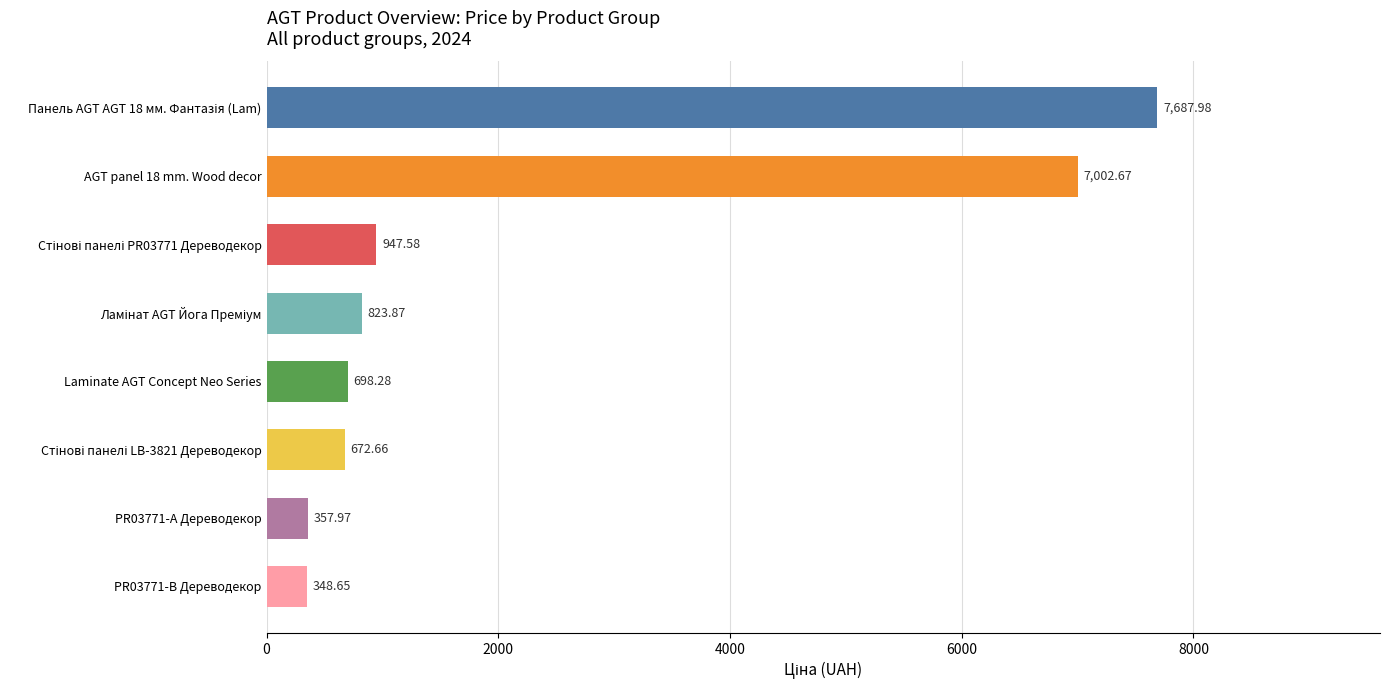

What is the sum of all values?

18539.7